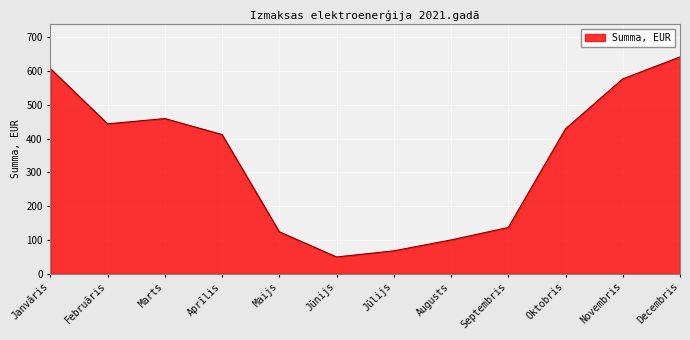

What is the difference between the second highest and second lowest values?

539.9